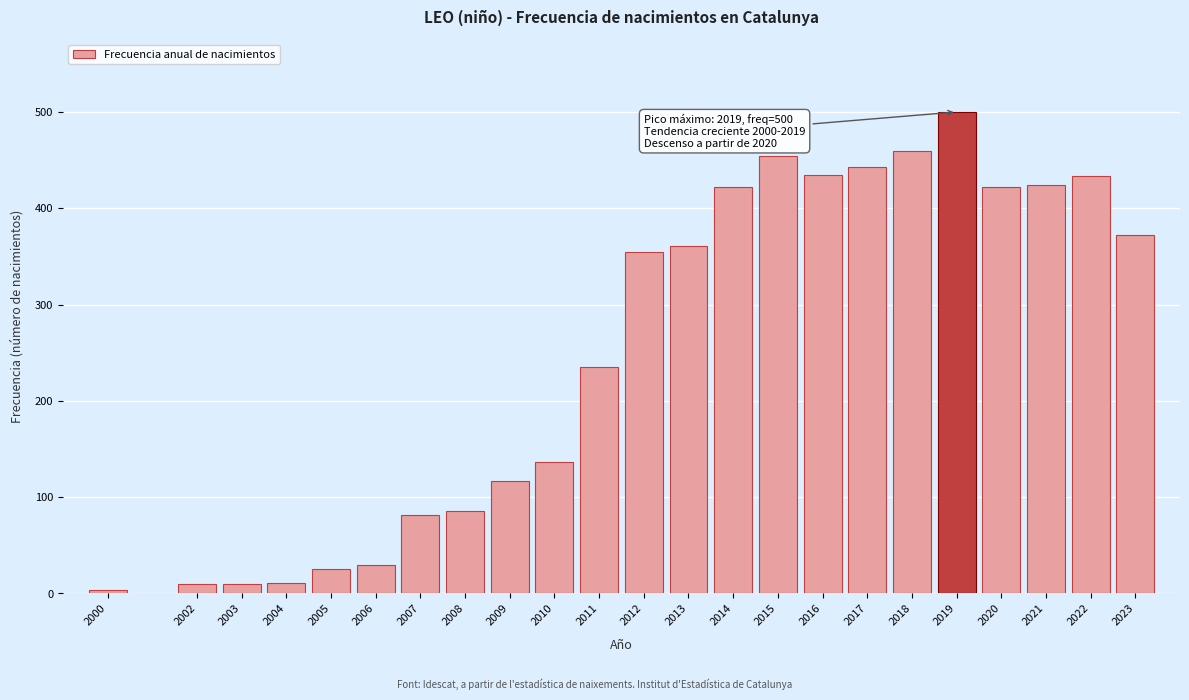

What is the maximum value shown in the chart?

500